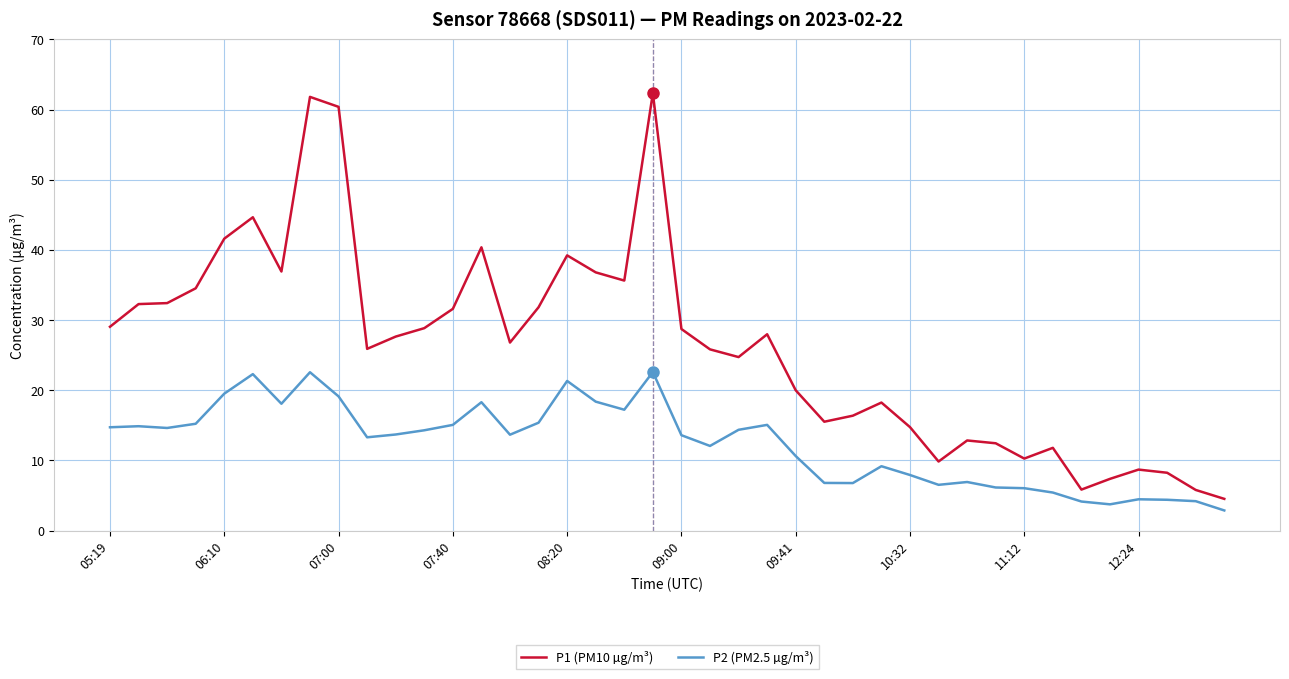

Which series has the widest spread of values?

P1 (PM10 µg/m³)